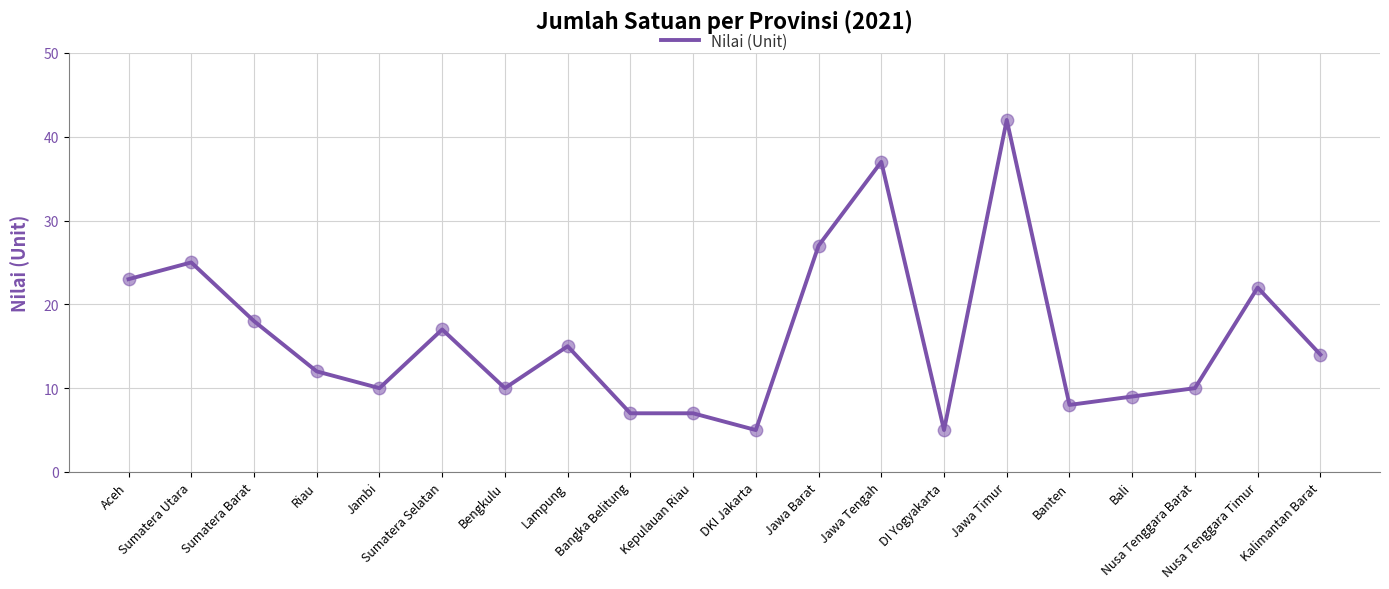

What is the ratio of the value at Lampung to the value at DI Yogyakarta?

3.0